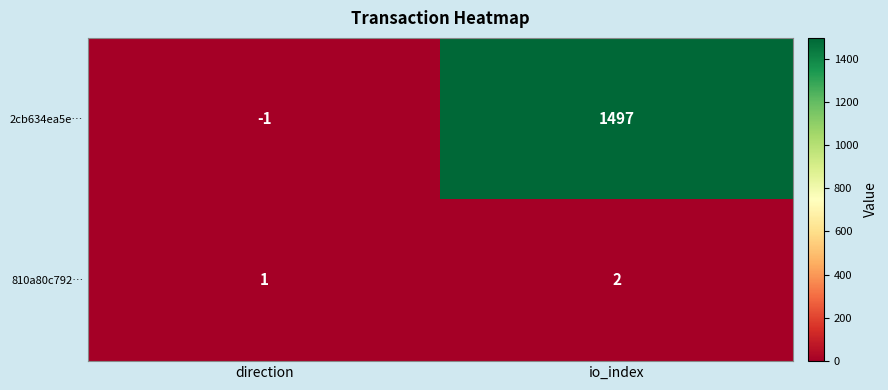

The 810a80c792… series shows 2 at io_index. True or false?

True